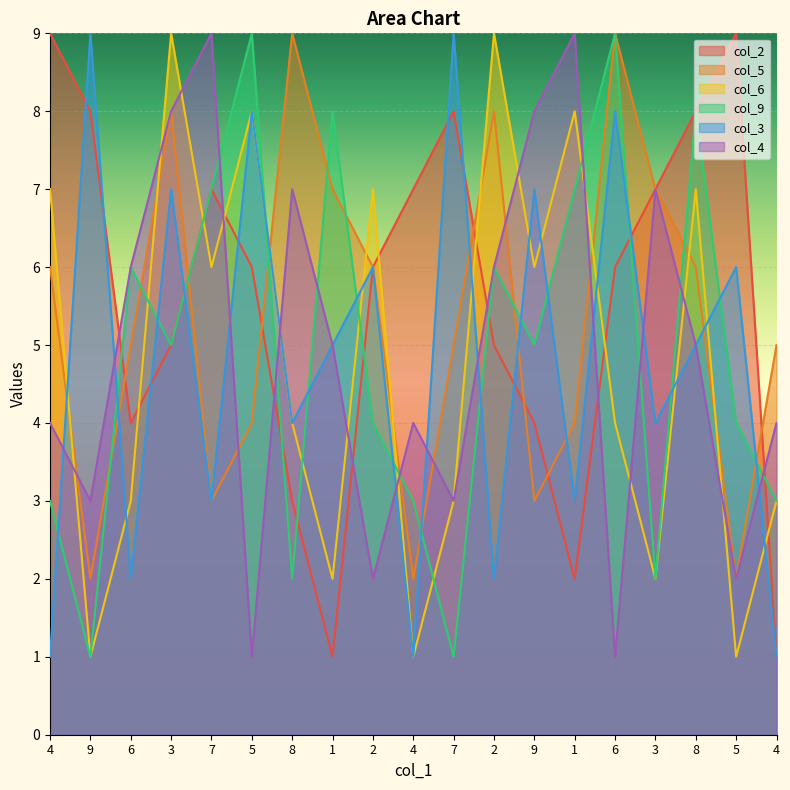

At how many categories does at least one series exceed 2?

19